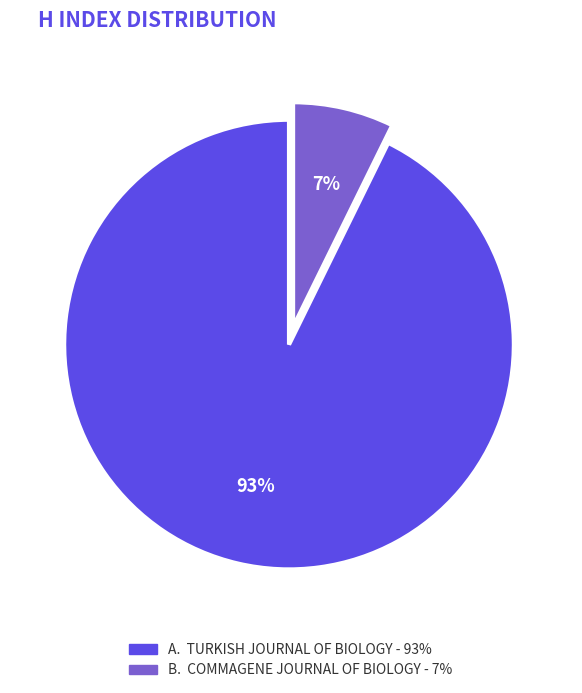

Is there any slice that represents more than half of the pie?

Yes